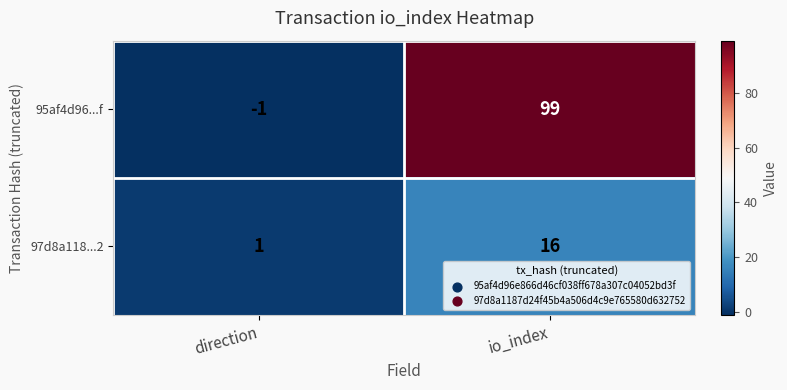

How many values in the 95af4d96...f series are below 99?

1